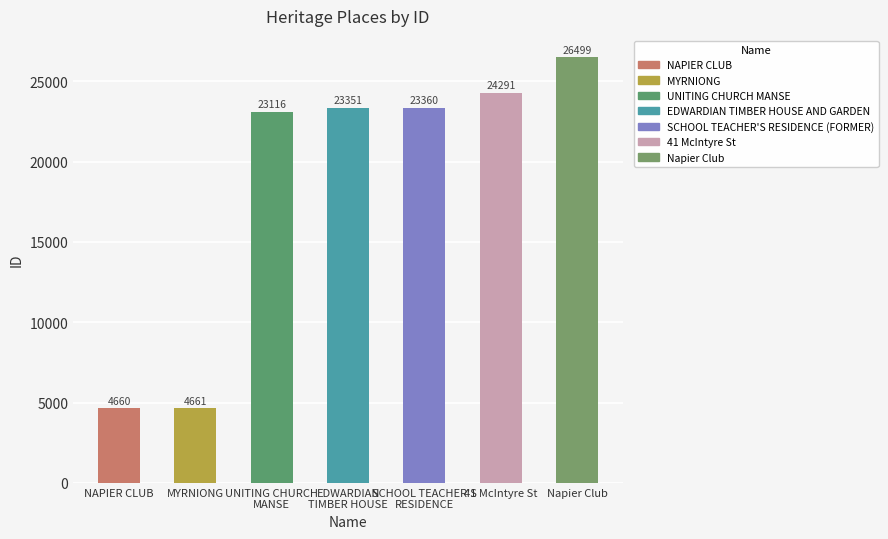

What is the label of the 5th bar from the left?

SCHOOL TEACHER'S
RESIDENCE